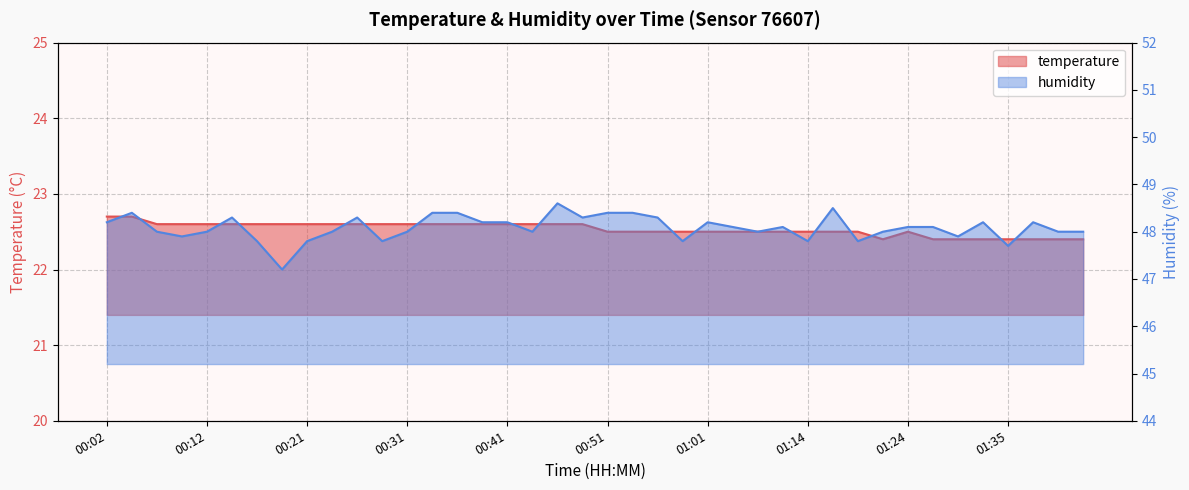

How many data points does each series have?

40